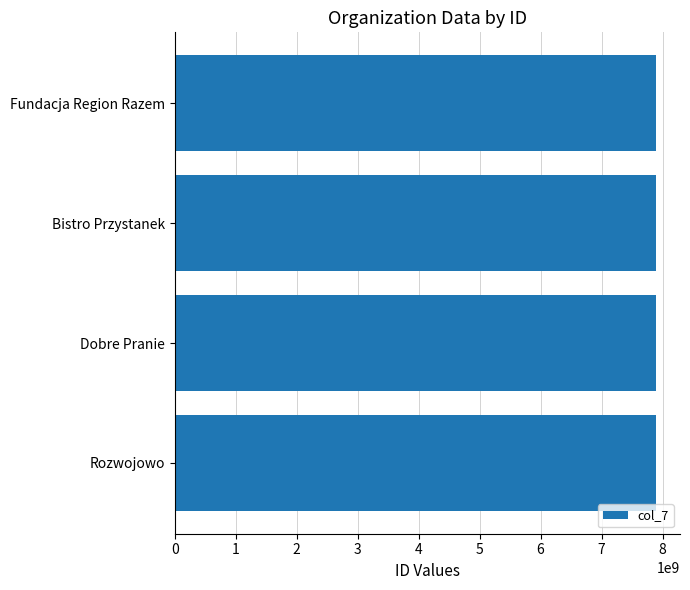

What is the ratio of the value at Fundacja Region Razem to the value at Bistro Przystanek?

1.0